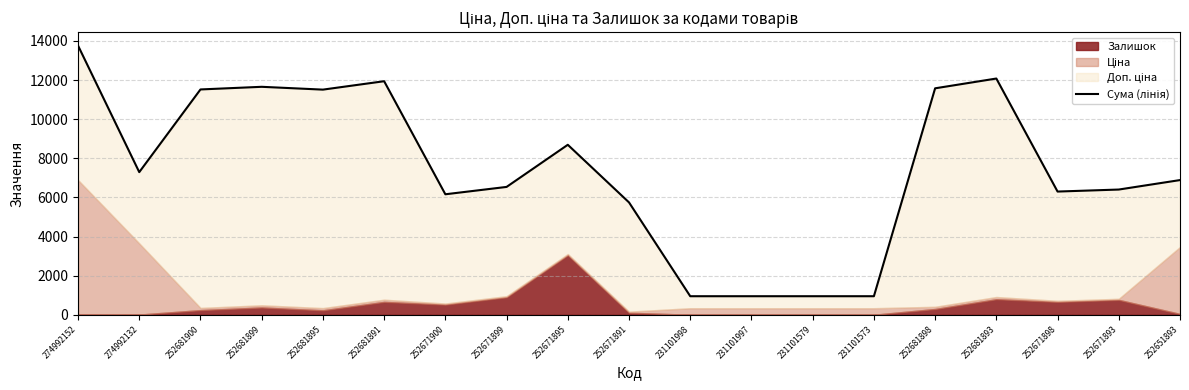

List the labels in order of value, largest first.

274992152, 252681893, 252681891, 252681899, 252681898, 252681900, 252681895, 252671895, 274992132, 252651893, 252671899, 252671893, 252671898, 252671900, 252671891, 231101998, 231101997, 231101579, 231101573